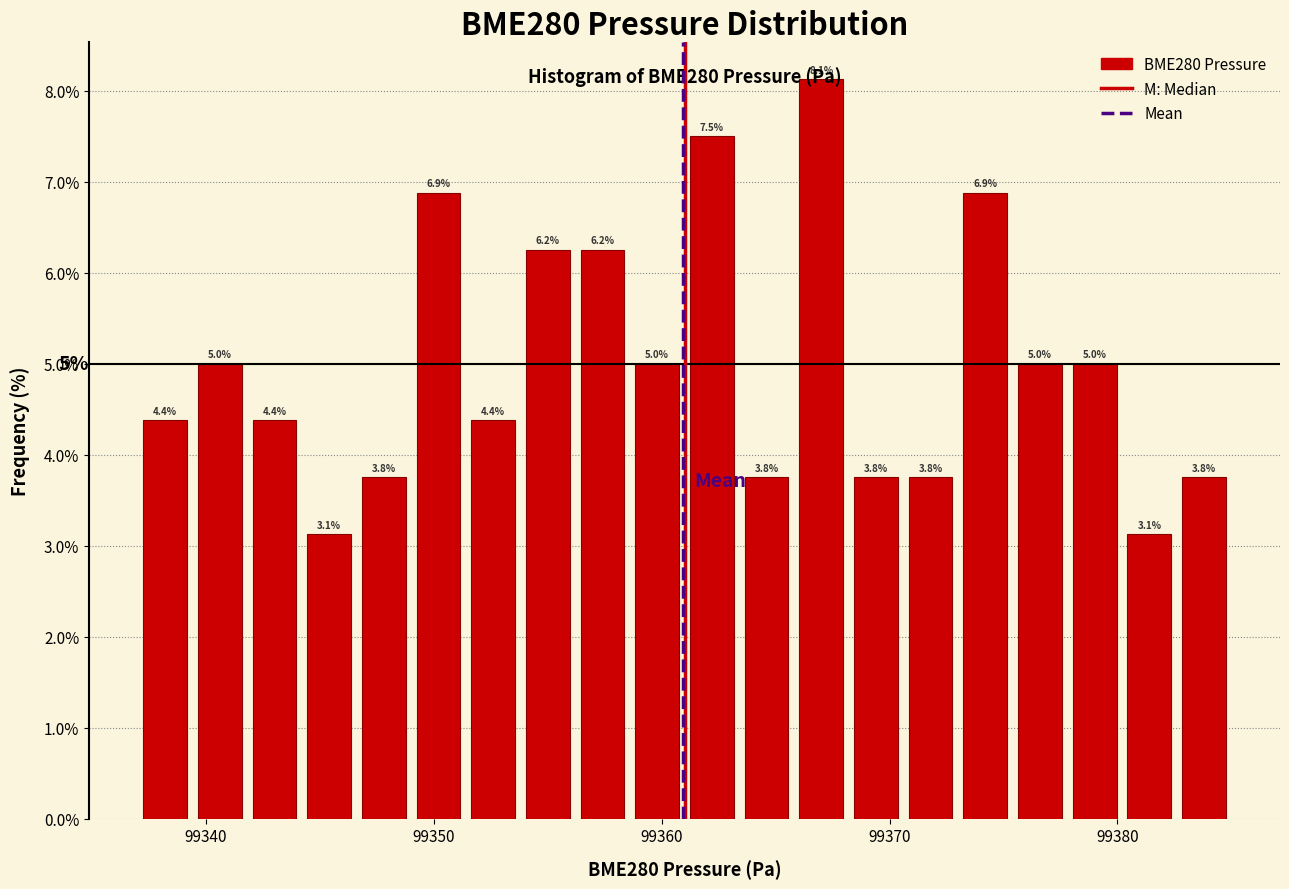

Around what value on the x-axis is the tallest bar? Give the approximate position of its centre, as read against the axis.

99367